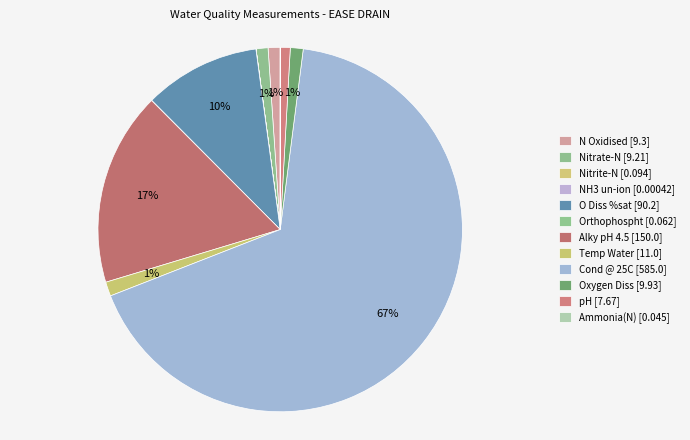

The Nitrate-N slice represents 1% of the pie. True or false?

True